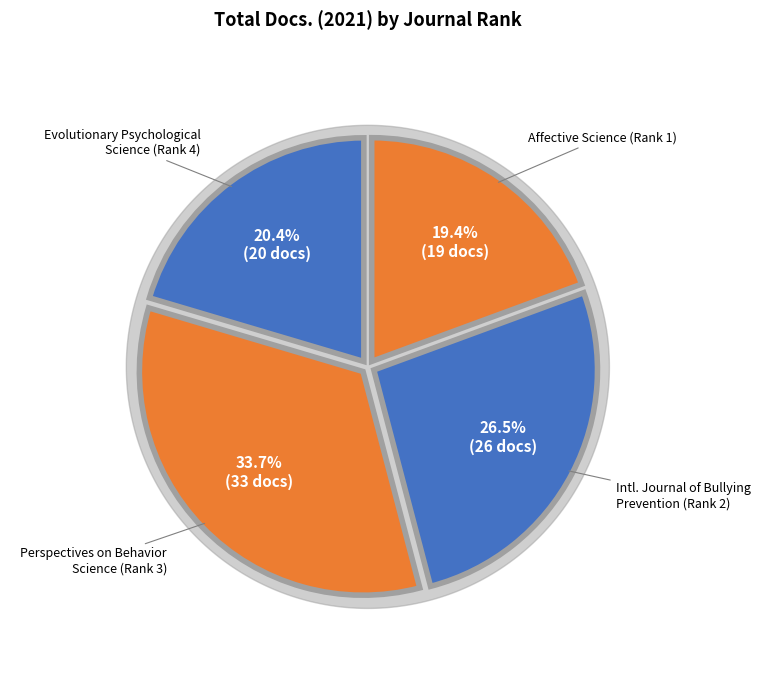

How many slices are in this pie chart?

4